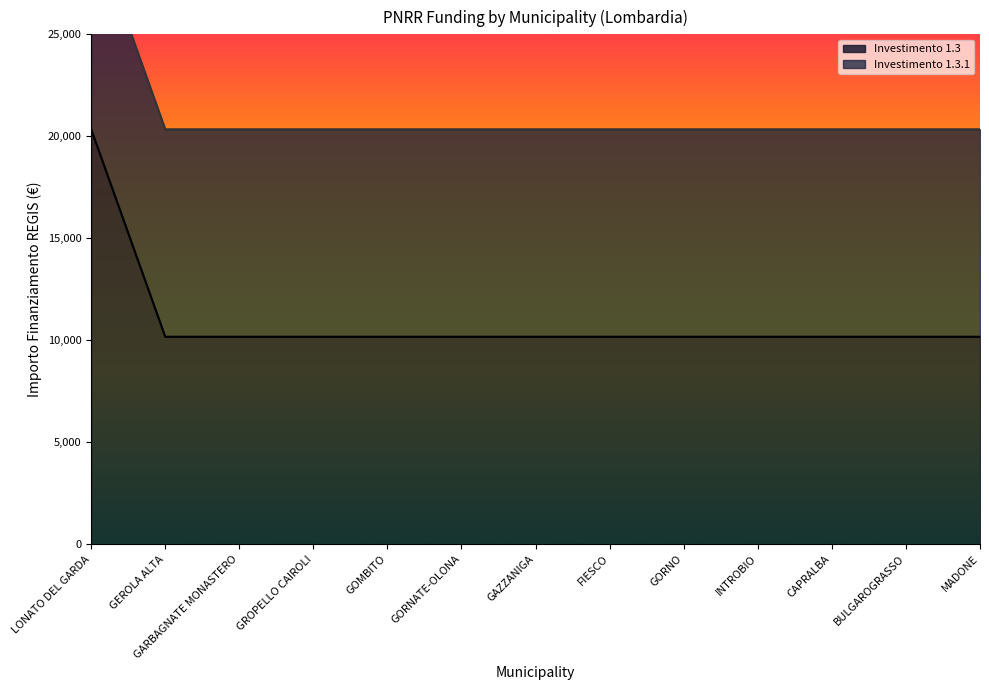

How many lines are shown in the chart?

1